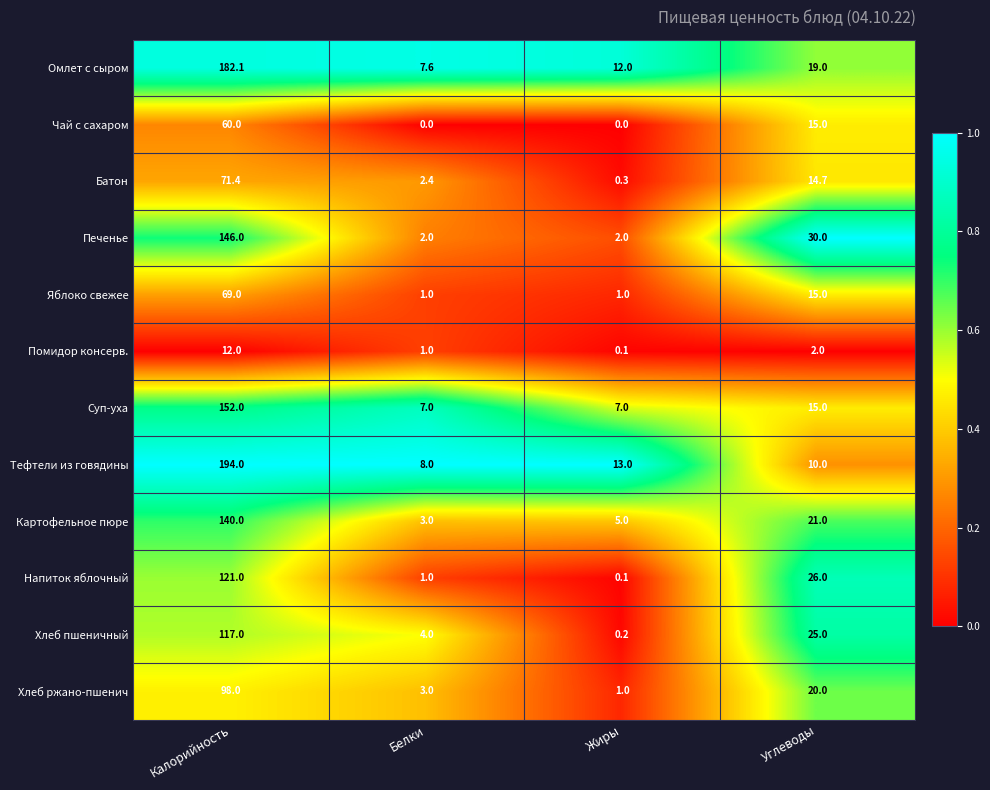

The Тефтели из говядины series shows 13.0 at Жиры. True or false?

True